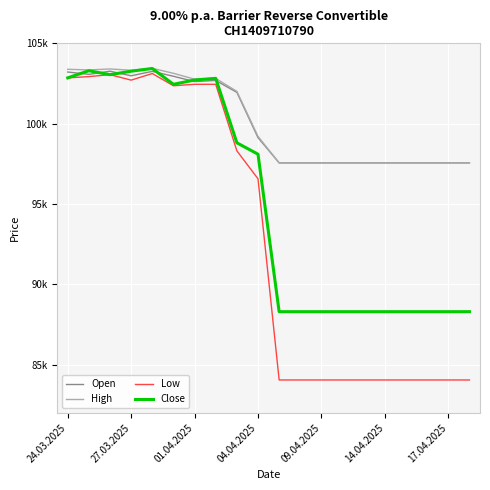

What is the value of the High point at the 7th from the left?

102770